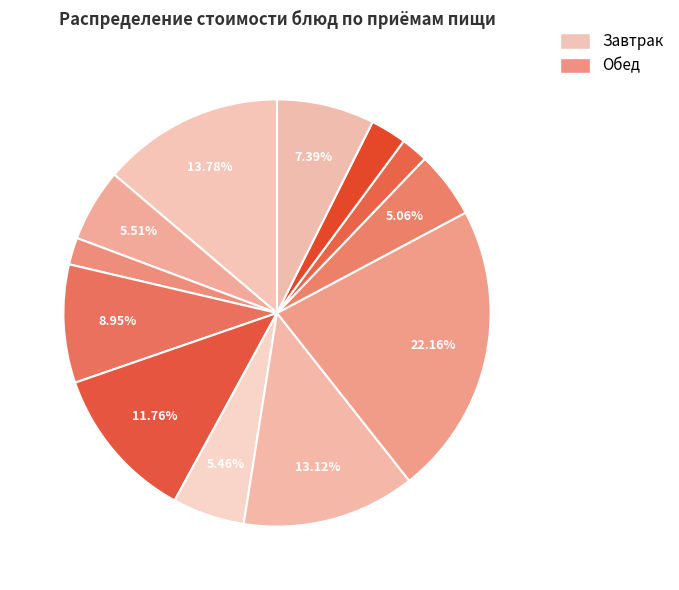

Count the number of slices in the pie.

12